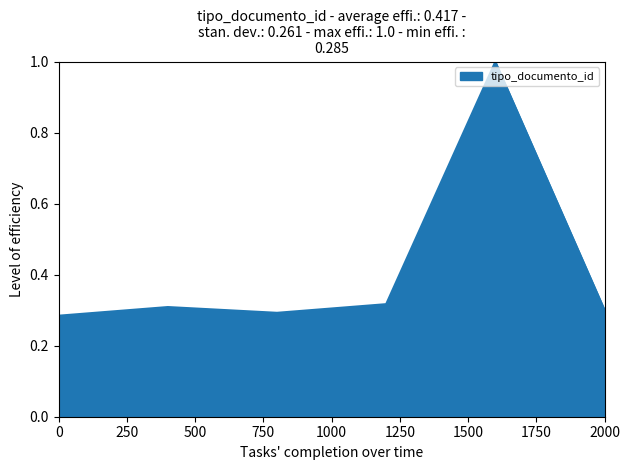

What is the difference between the maximum and minimum values?

0.7